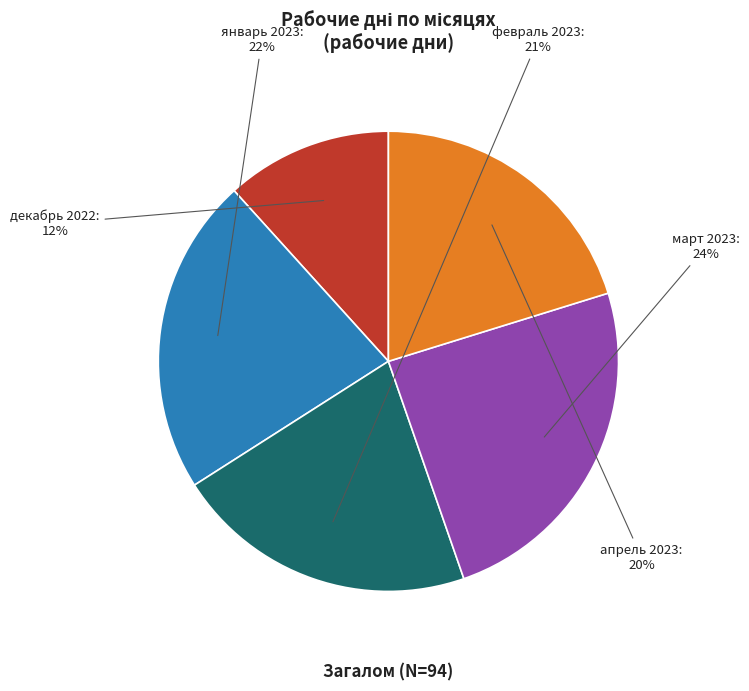

Does апрель 2023 represent more than half of the total?

No